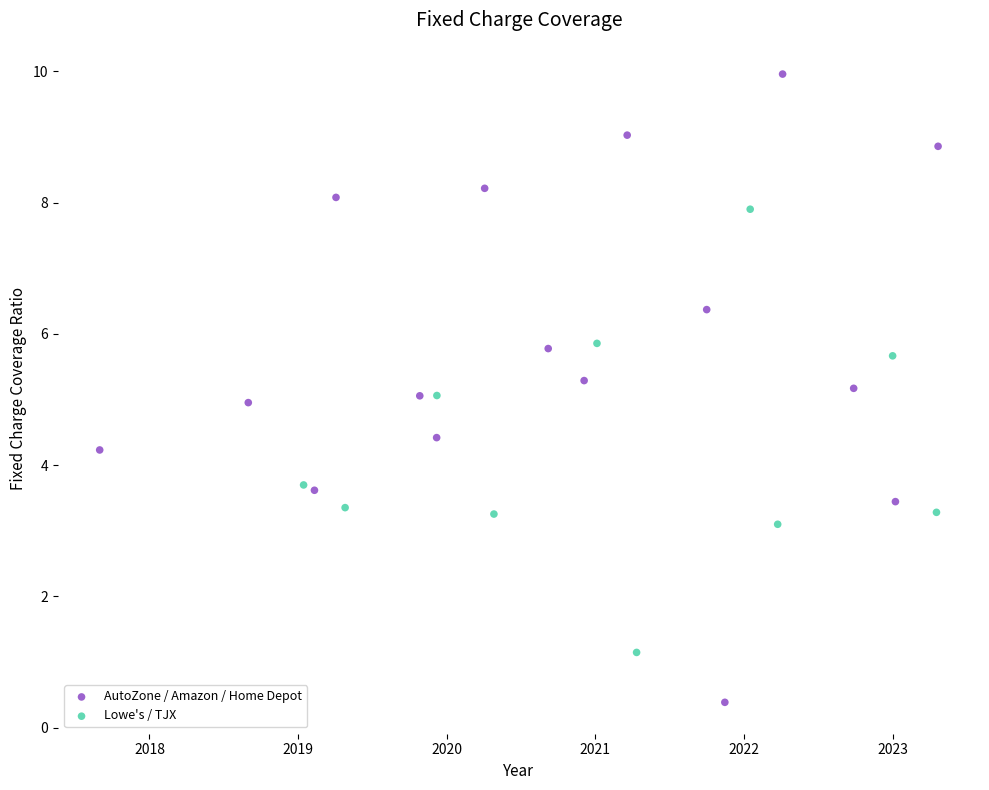

Which series contains the highest Y value?

AutoZone / Amazon / Home Depot